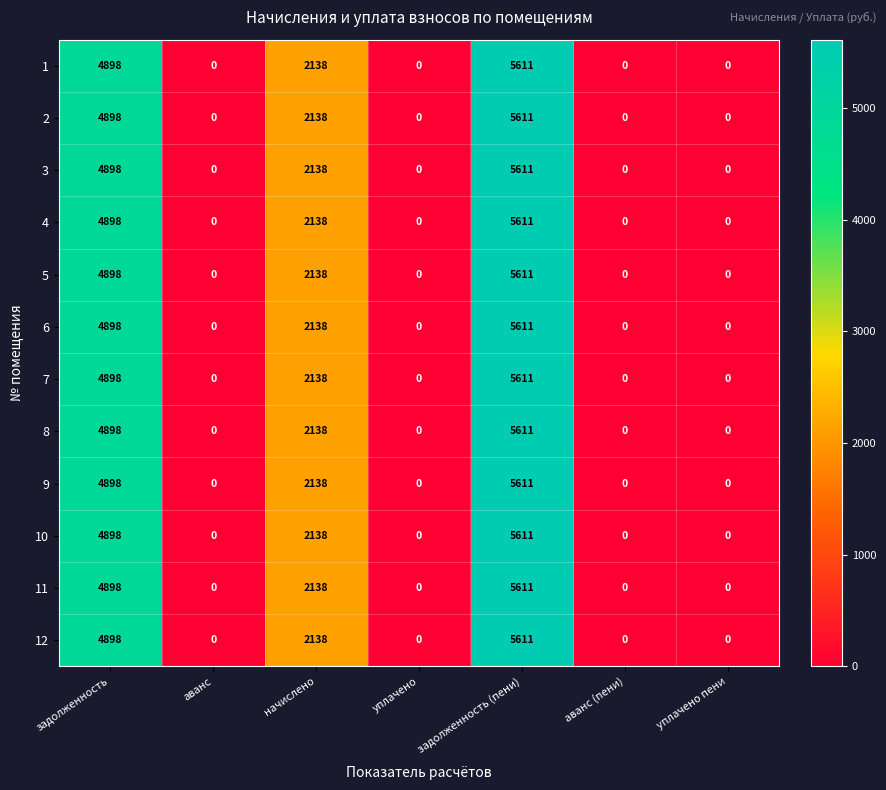

Count the 6 values in the range 0 to 4898.

6